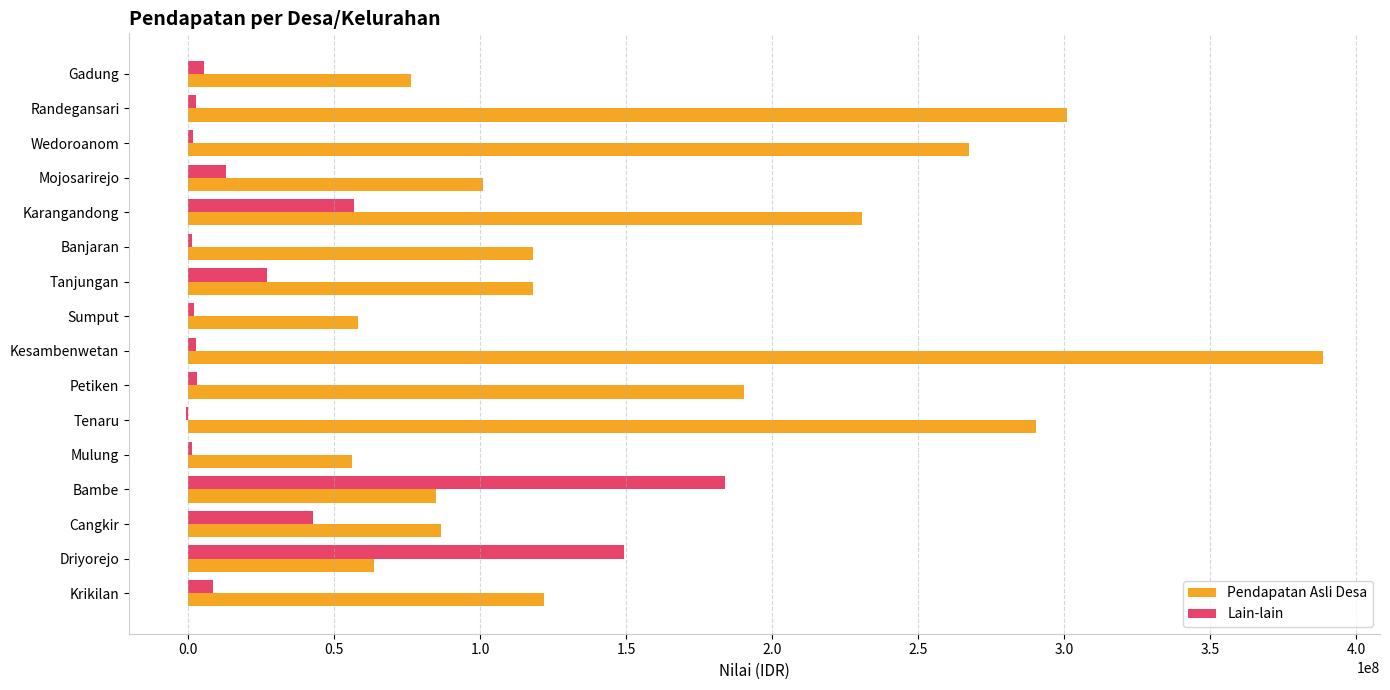

What is the average value of the Lain-lain series?

31242549